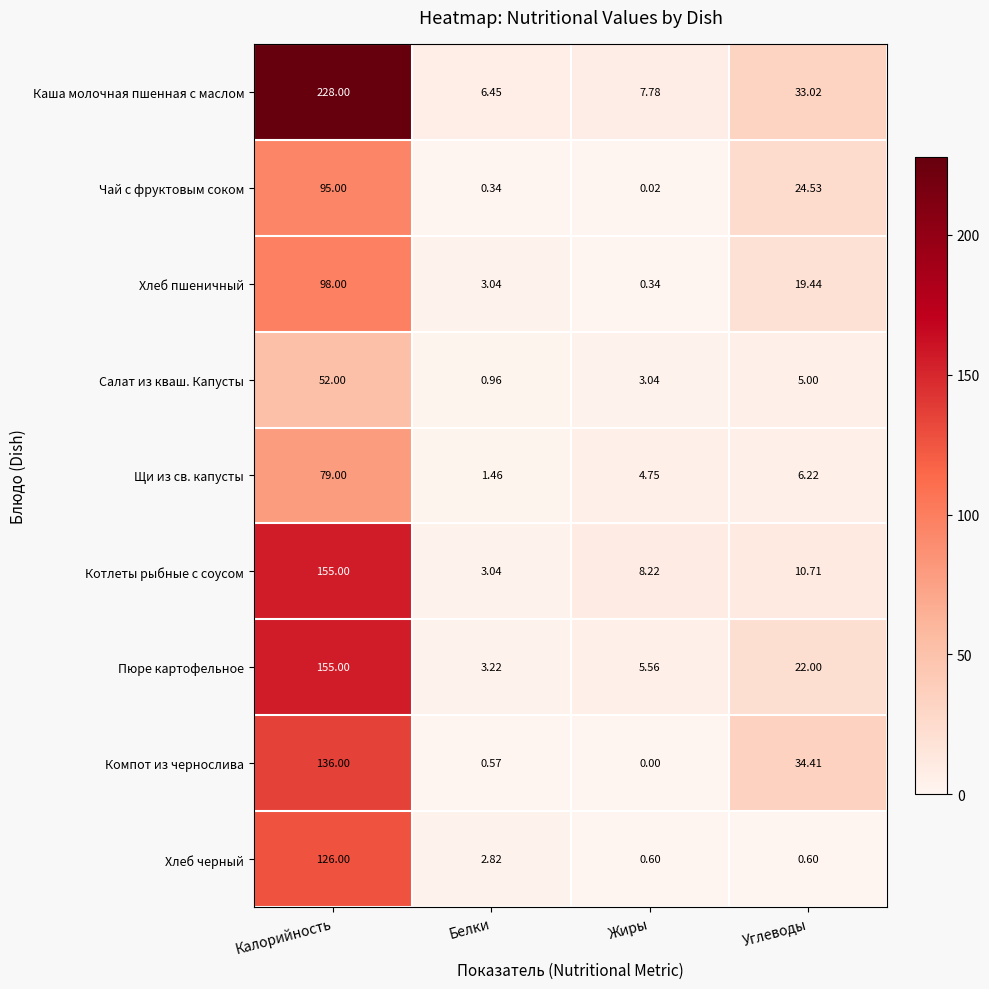

Which series has the largest total across all categories?

Каша молочная пшенная с маслом